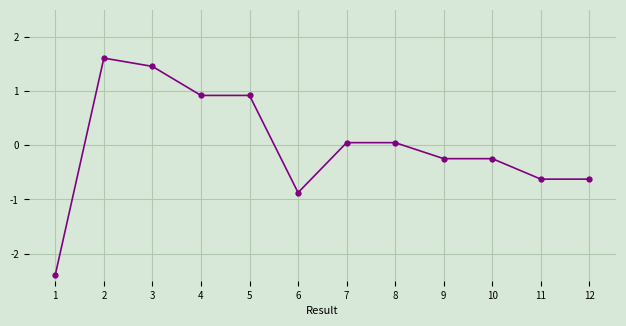

What is the change in value from 5 to 9?

-1.2